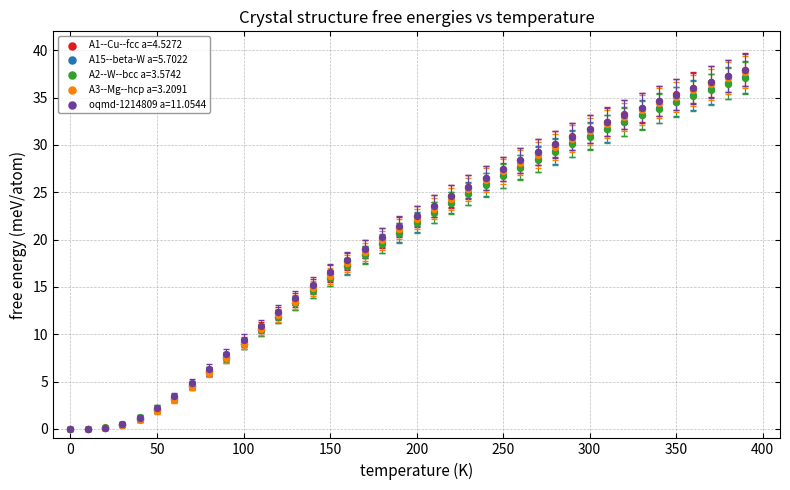

Which series has the largest Y range (max minus min)?

A1--Cu--fcc a=4.5272